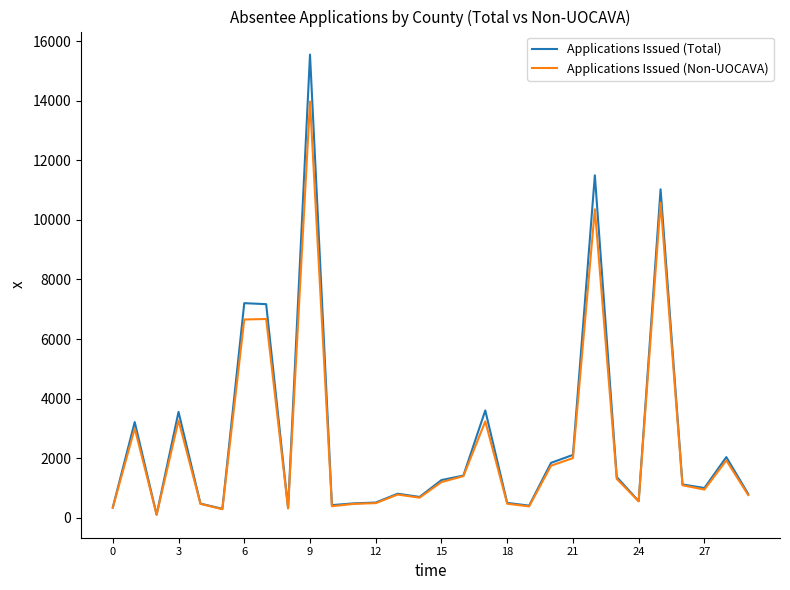

Which series has the widest spread of values?

Applications Issued (Total)